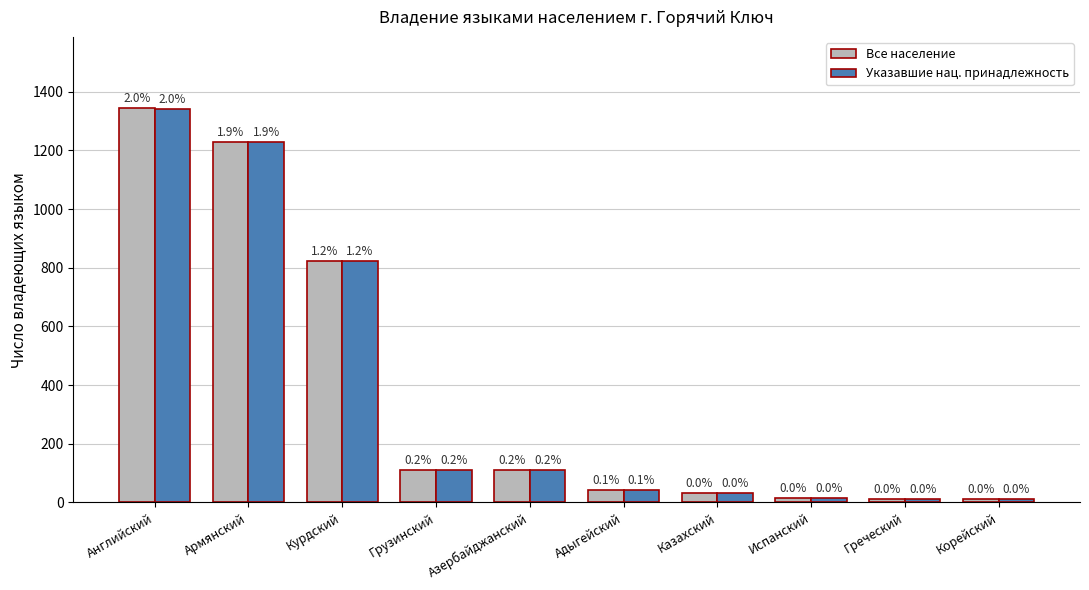

What position from the right is Греческий?

2